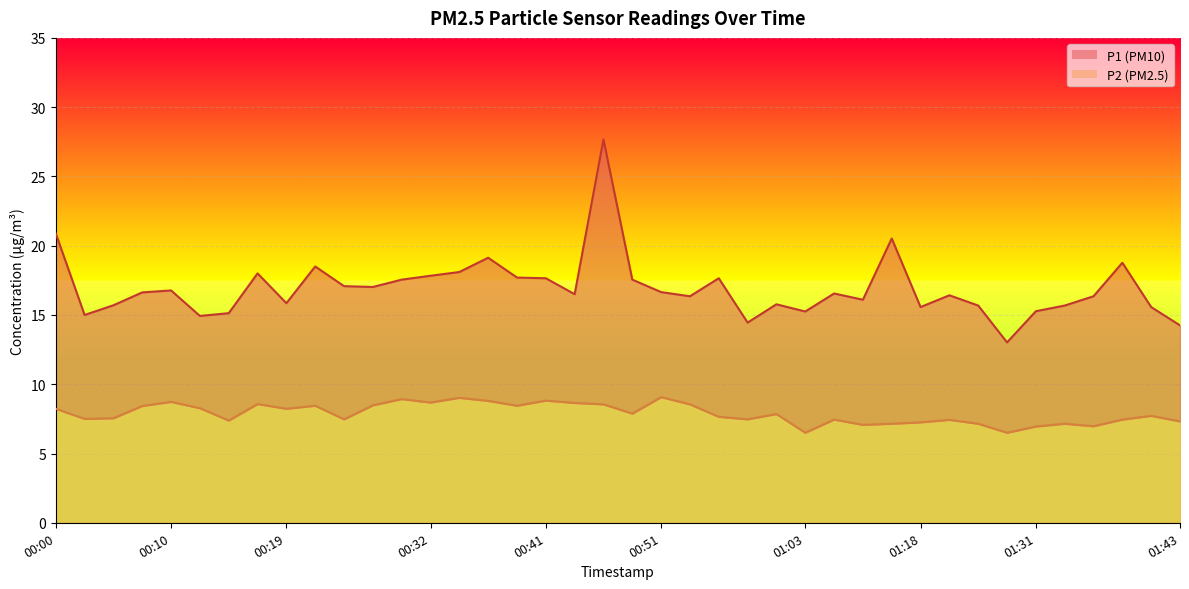

What is the value of the P2 line point at the 26th from the left?

7.8